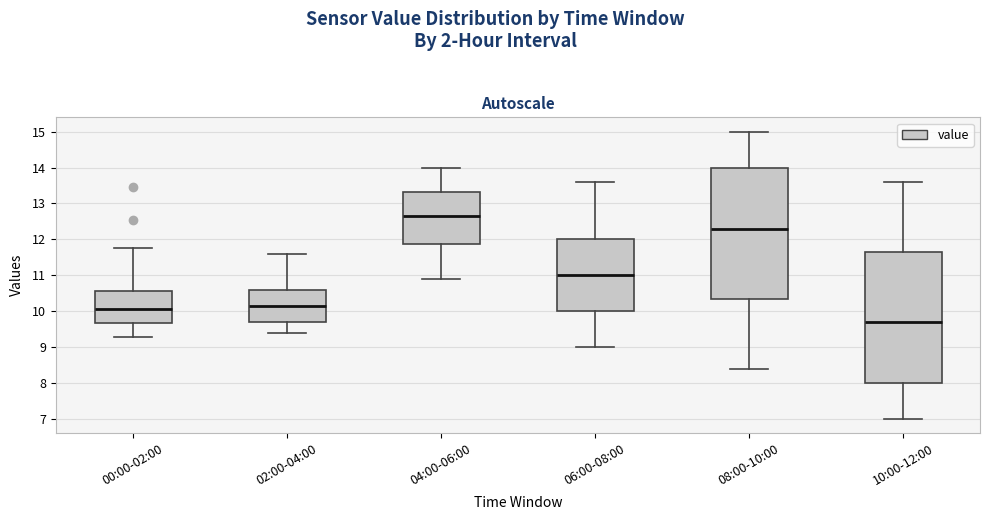

Which box's median line is the lowest?

10:00-12:00